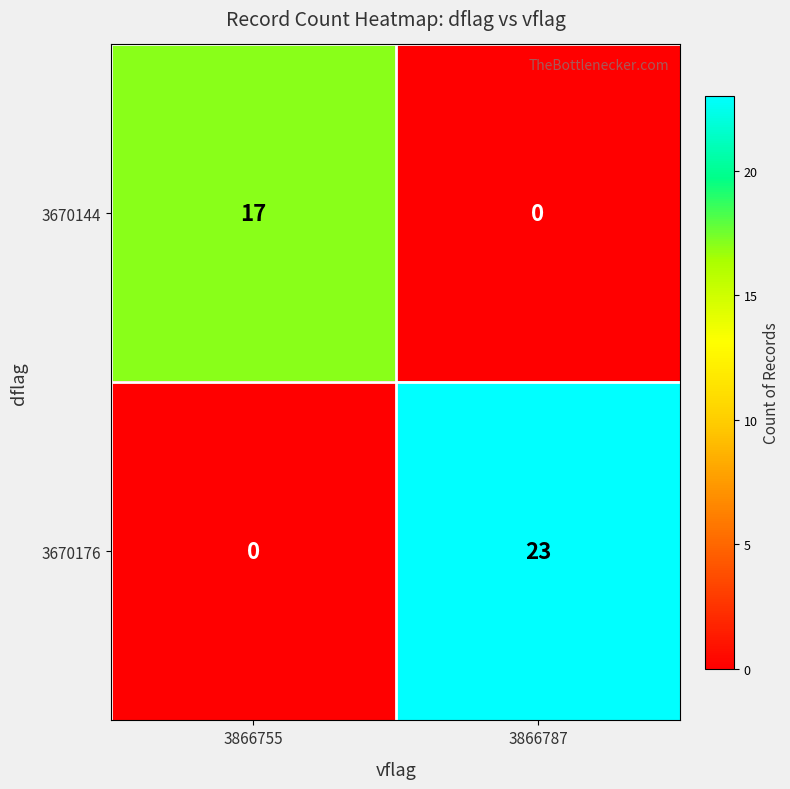

Read the 3670176 value at 3866787, to the nearest 5.

25